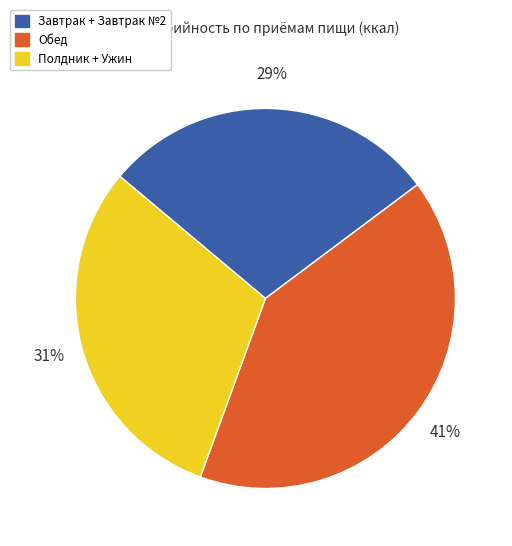

What is the ratio of the value at Полдник + Ужин to the value at Завтрак + Завтрак №2?

1.1